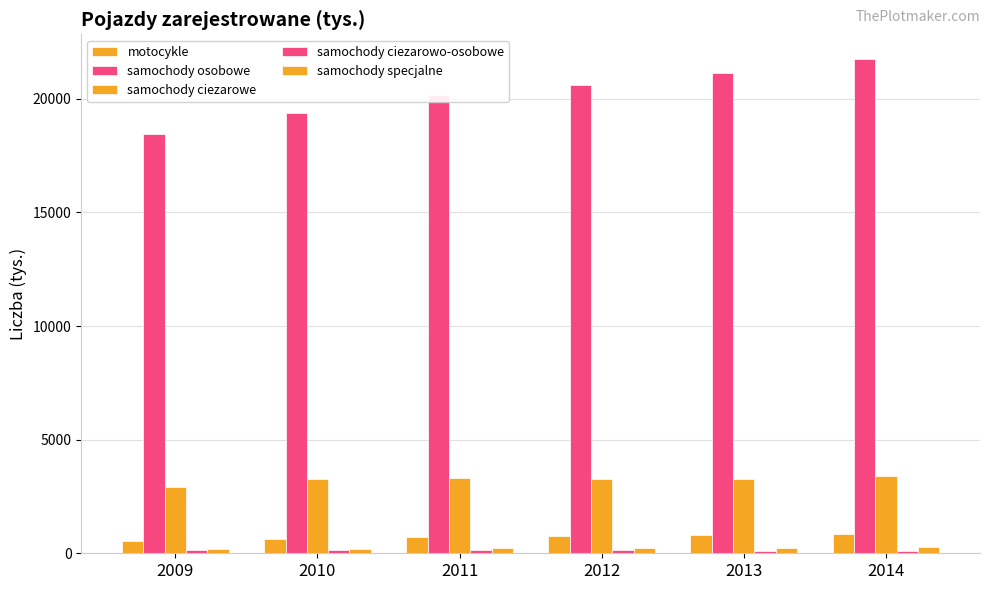

How many bars are there in total?

30